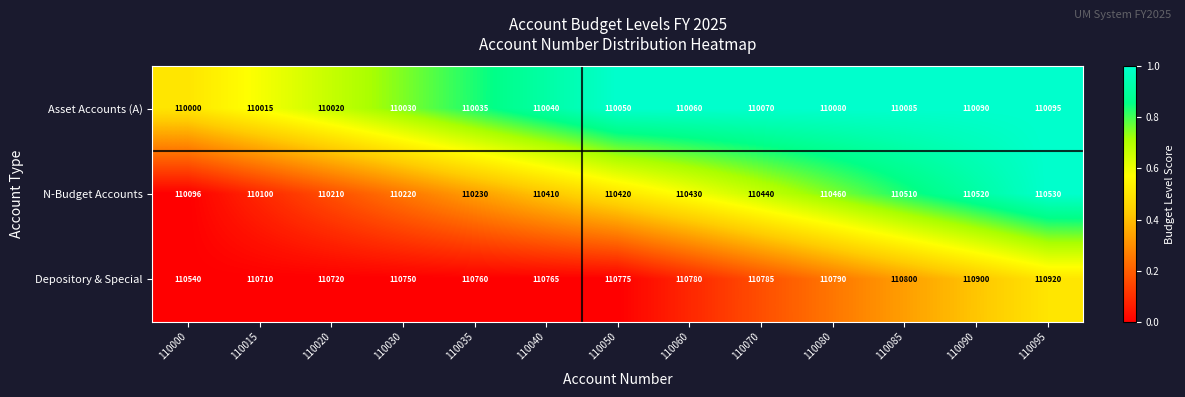

True or false: Asset Accounts (A) has a value of 167698 at 110085.

False